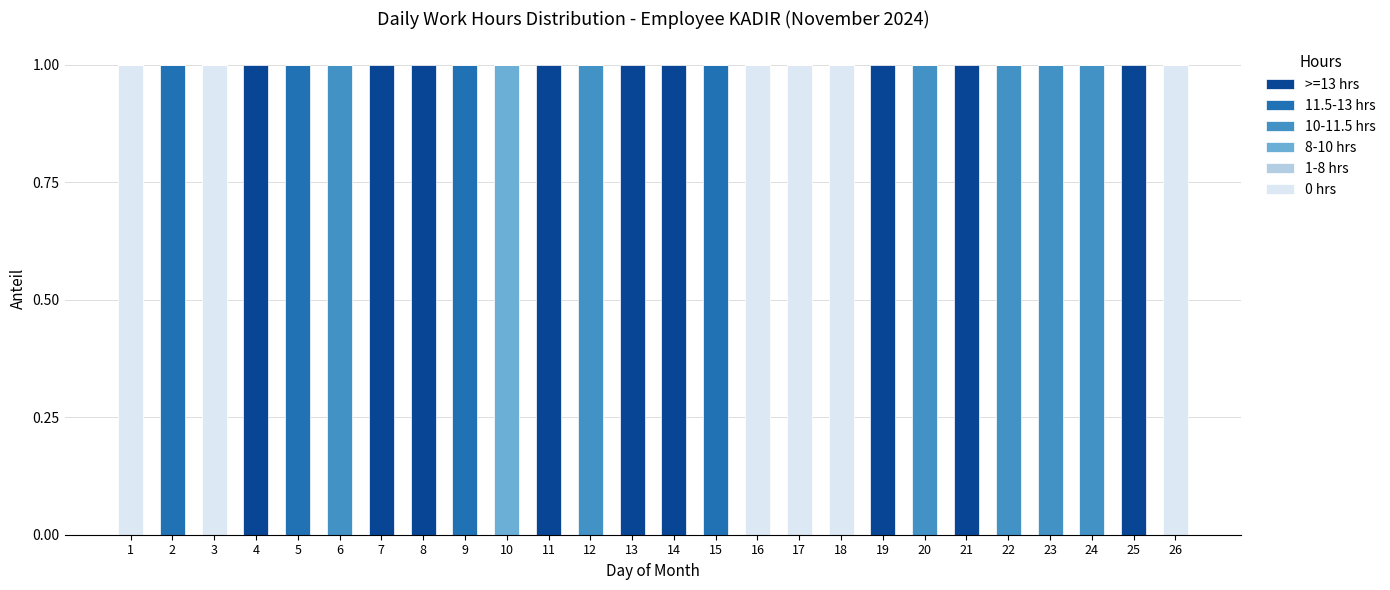

The 0 hrs series shows 1 at 18. True or false?

True